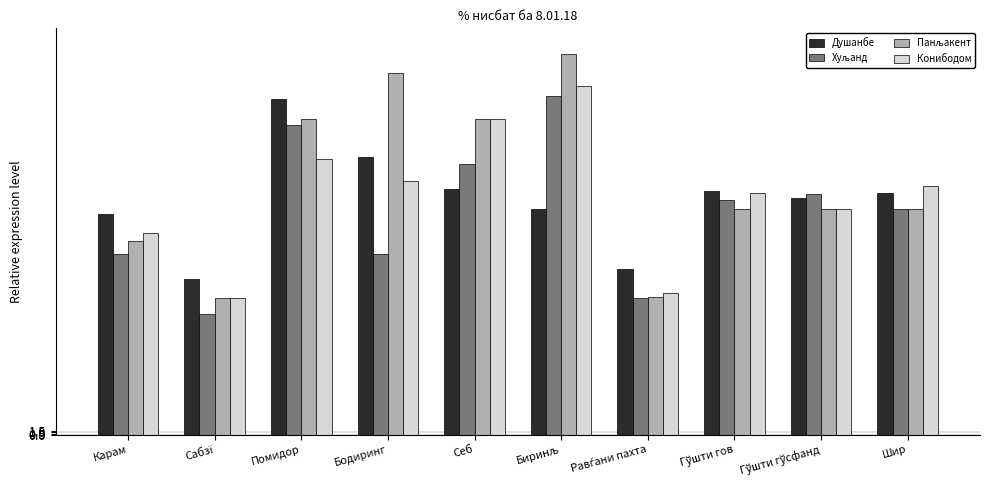

What is the greatest value displayed?

168.4